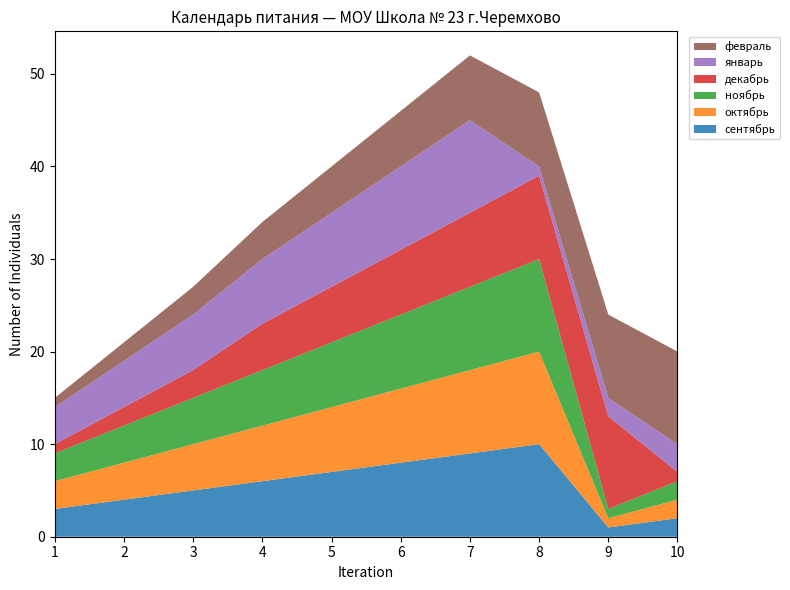

Reading left to right, transcribe all the data shown in this chart.

сентябрь: 3	4	5	6	7	8	9	10	1	2
октябрь: 3	4	5	6	7	8	9	10	1	2
ноябрь: 3	4	5	6	7	8	9	10	1	2
декабрь: 1	2	3	5	6	7	8	9	10	1
январь: 4	5	6	7	8	9	10	1	2	3
февраль: 1	2	3	4	5	6	7	8	9	10